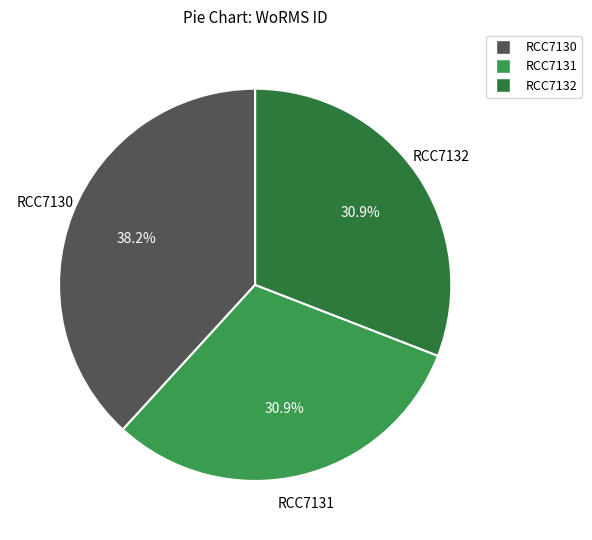

To the nearest percent, what portion does RCC7132 represent?

31%